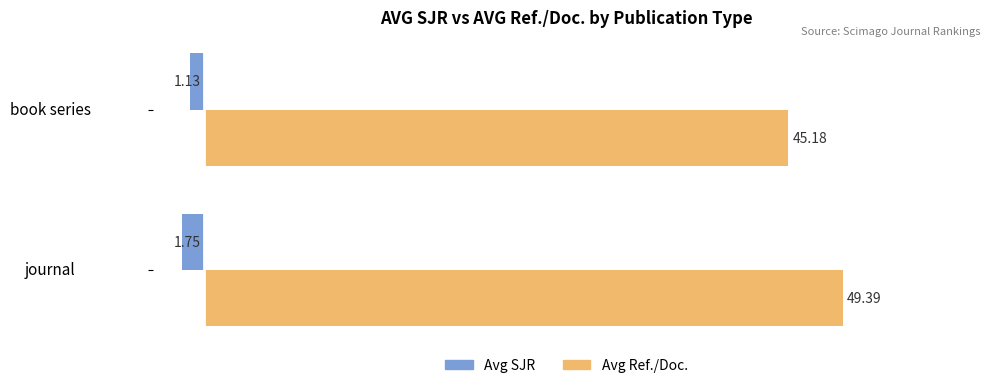

Which series has the largest total across all categories?

Avg Ref./Doc.